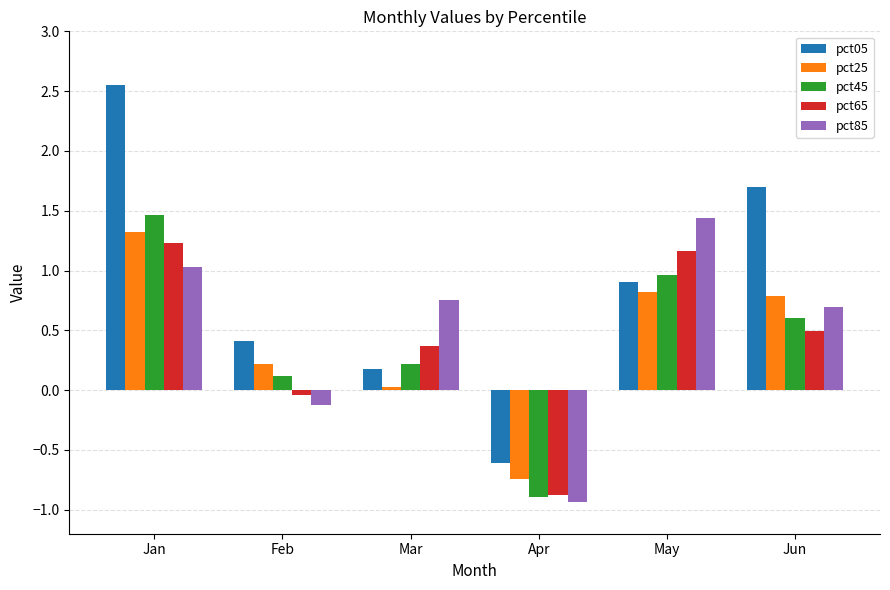

What is the spread (max minus min) of values at Apr?

0.3